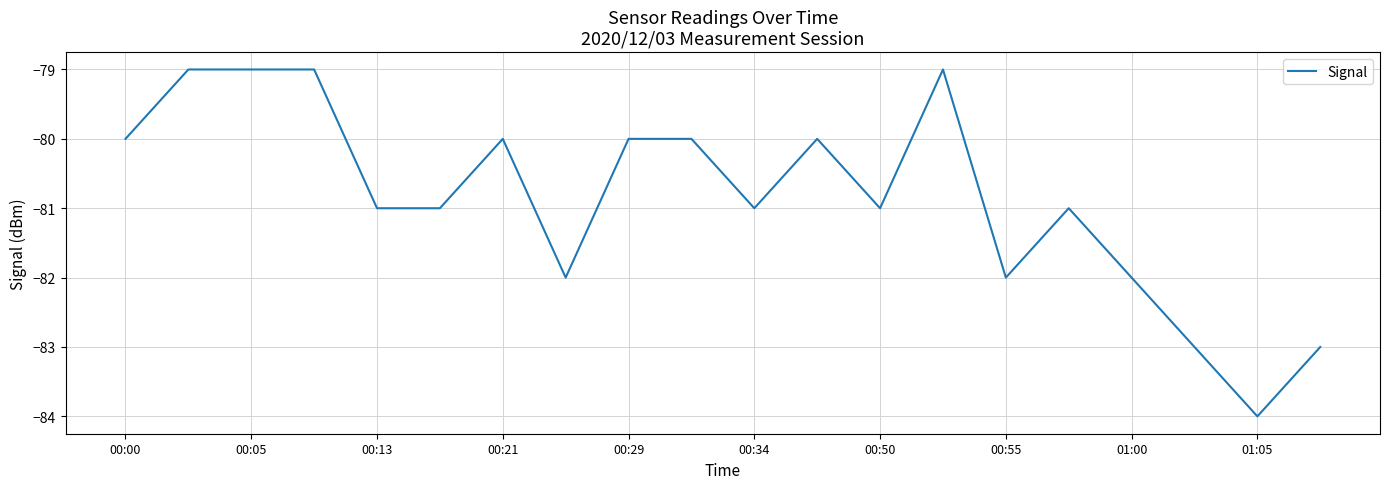

What is the smallest value displayed?

-84